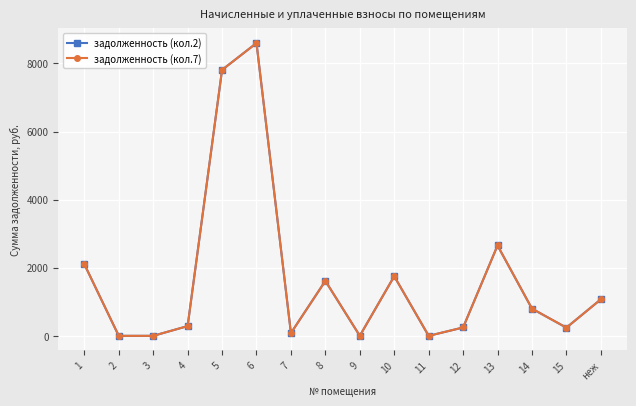

Between 7 and неж, which series saw the biggest shift?

задолженность (кол.2)